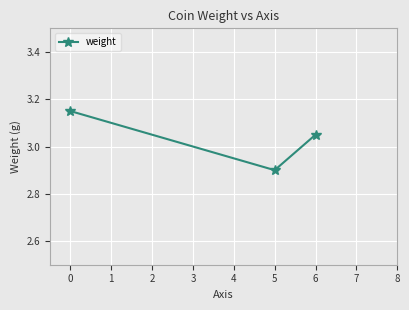

Does the chart display data point markers on the line(s)?

Yes